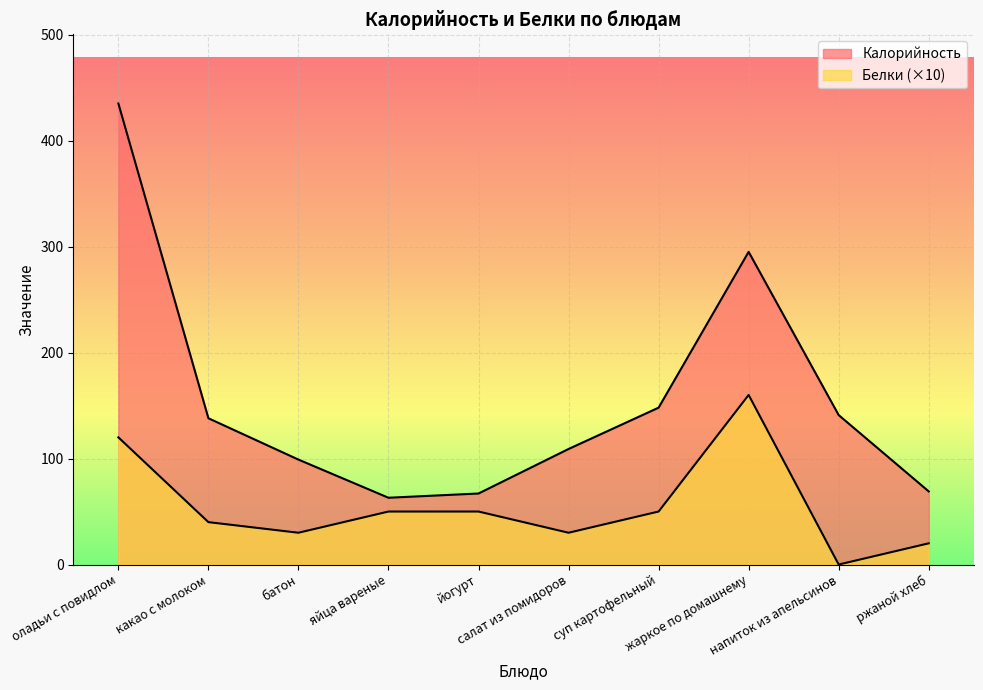

The Калорийность series shows 148 at суп картофельный. True or false?

True